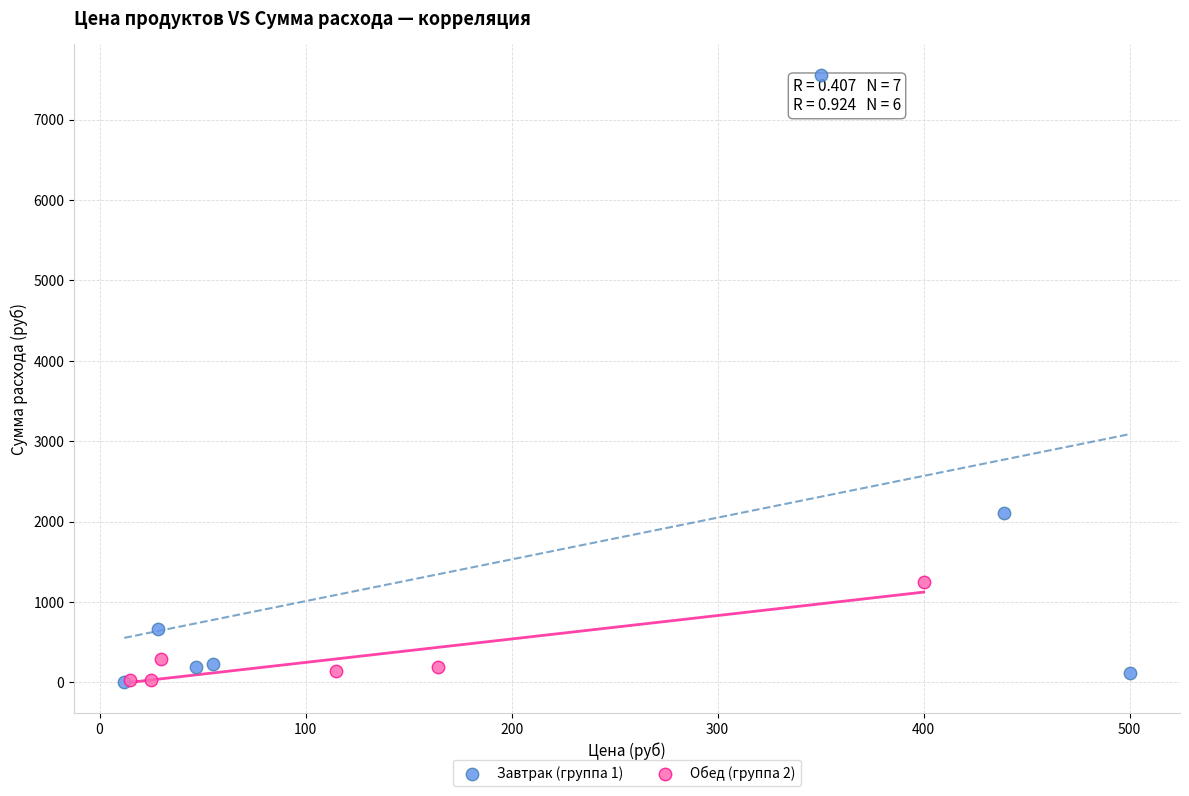

Which series has the widest spread of Y values?

Завтрак (группа 1)